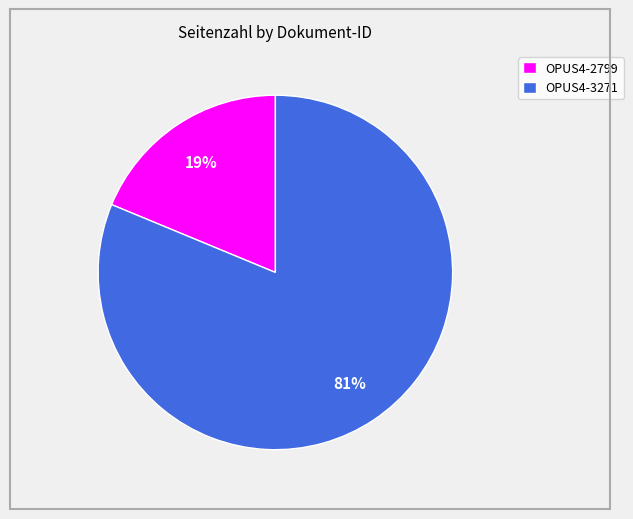

How many slices are in this pie chart?

2